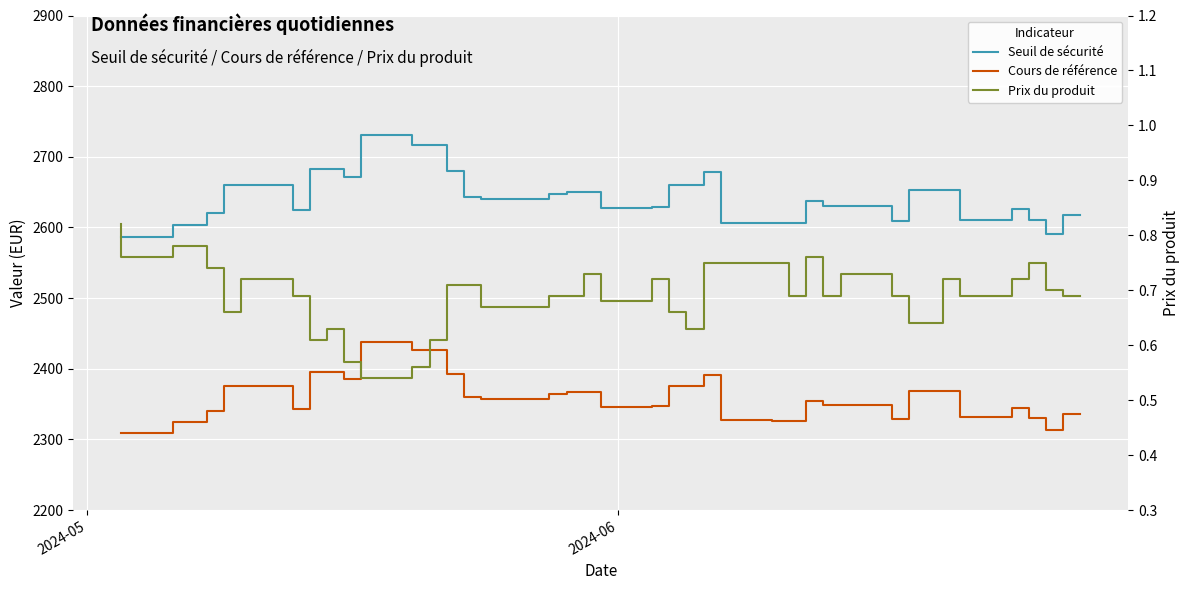

Rank the series by their maximum value, from lowest to highest.

Prix du produit, Cours de référence, Seuil de sécurité